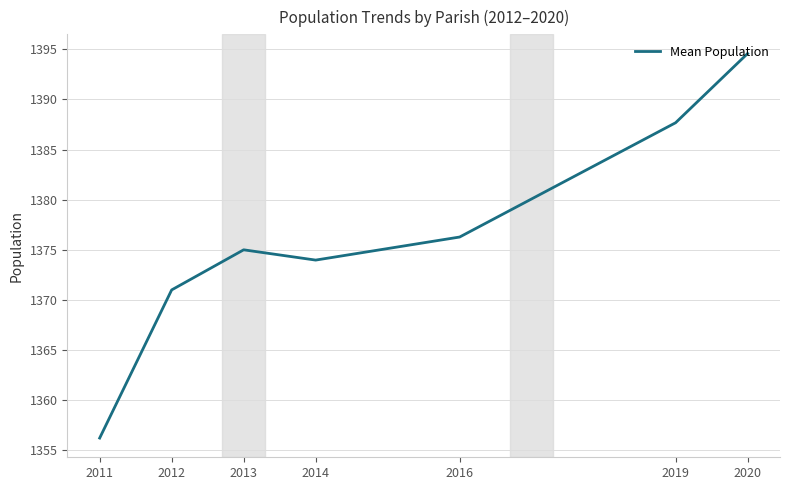

Is it true that the value at 2011 is 1356.2?

True